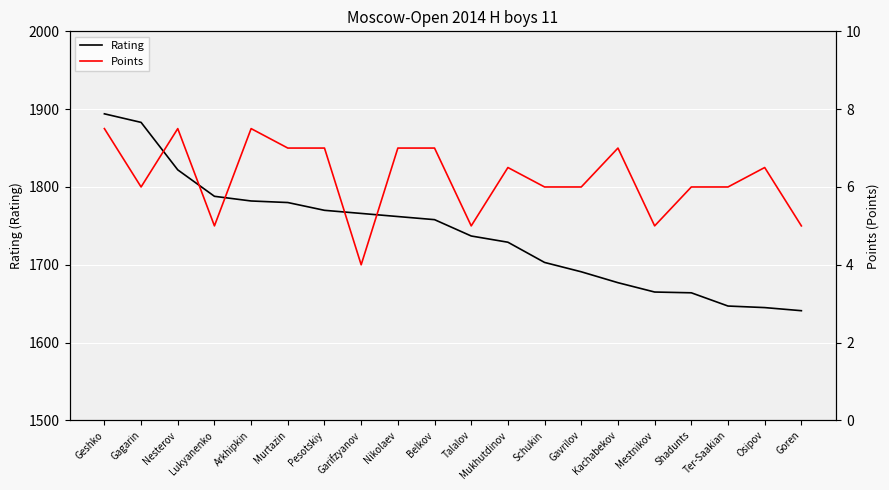

At which label does Rating first exceed 1758?

Geshko